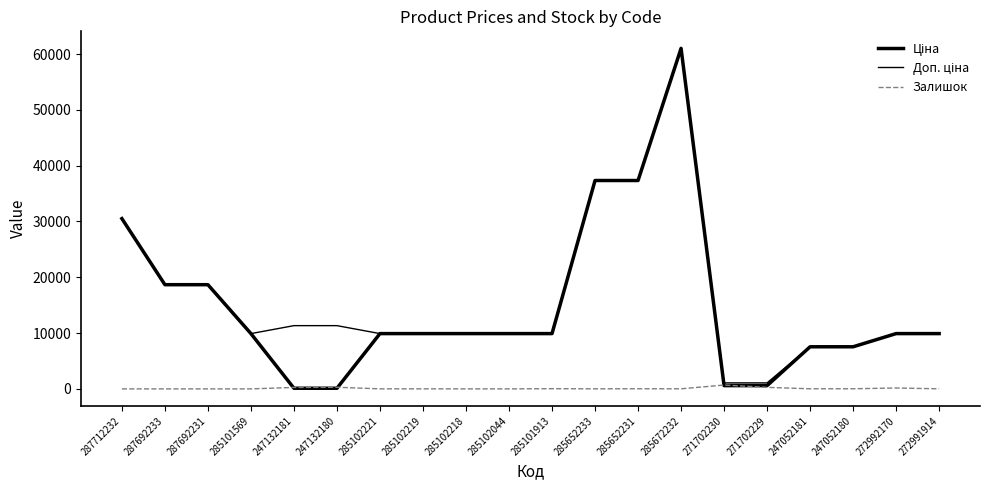

At which label is Залишок closest to 345?

247132180